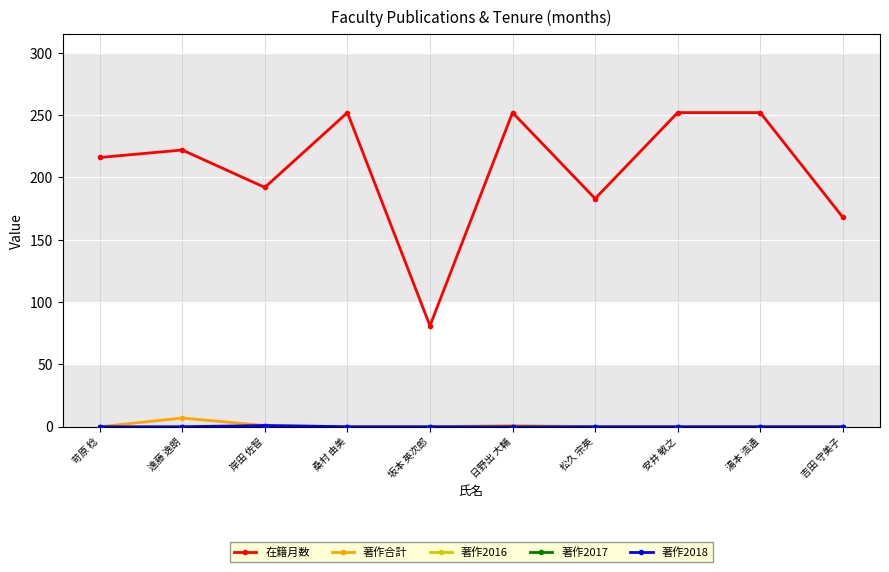

Which label corresponds to the smallest value in the chart?

苛原 稔